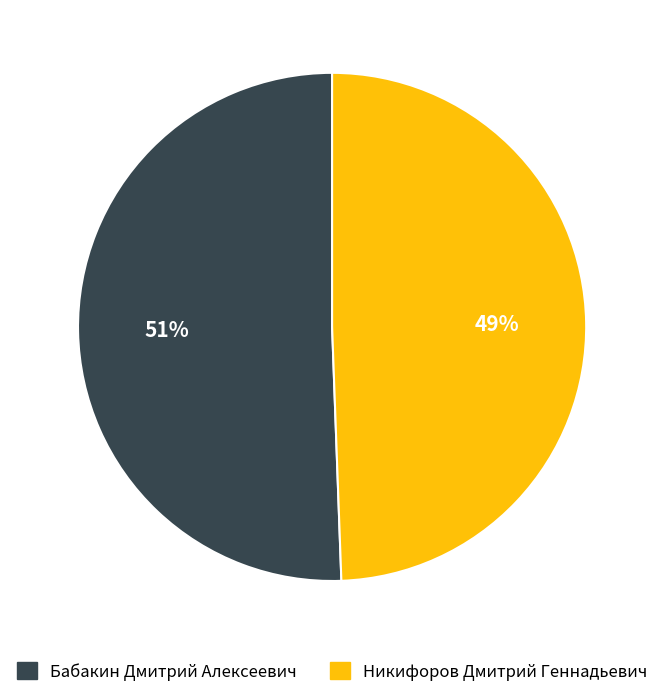

Is there any slice that represents more than half of the pie?

Yes